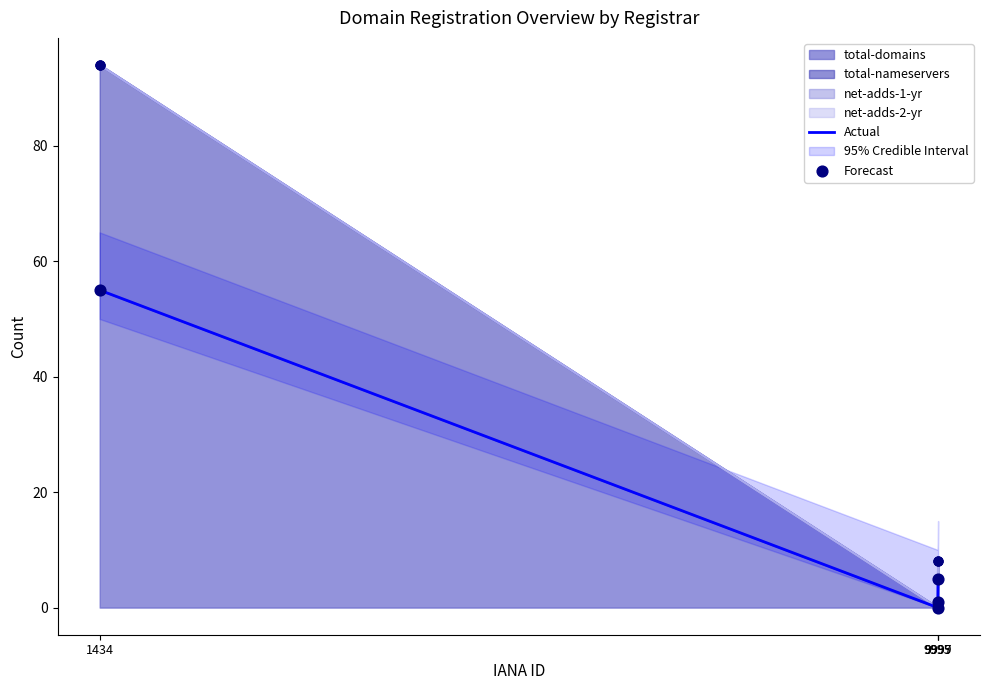

Is the value of Actual at 9995 greater than the value of Forecast at 1434?

No